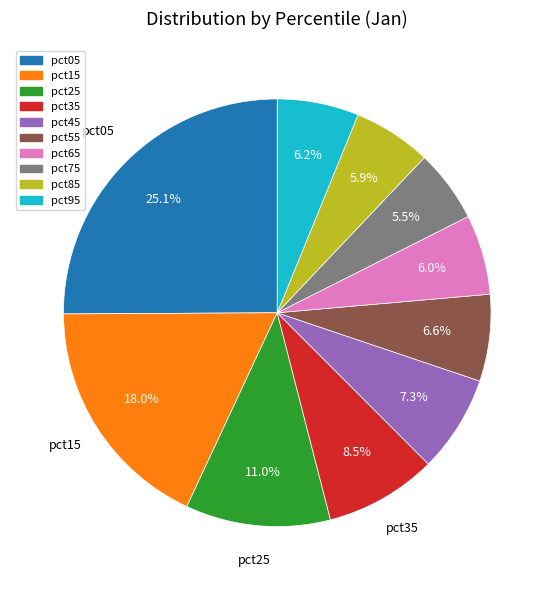

To the nearest percent, what is the average slice percentage?

10%